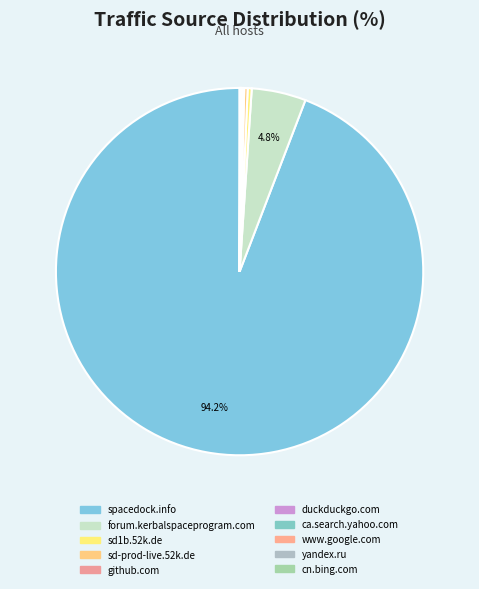

True or false: yandex.ru accounts for 0% of the total.

True